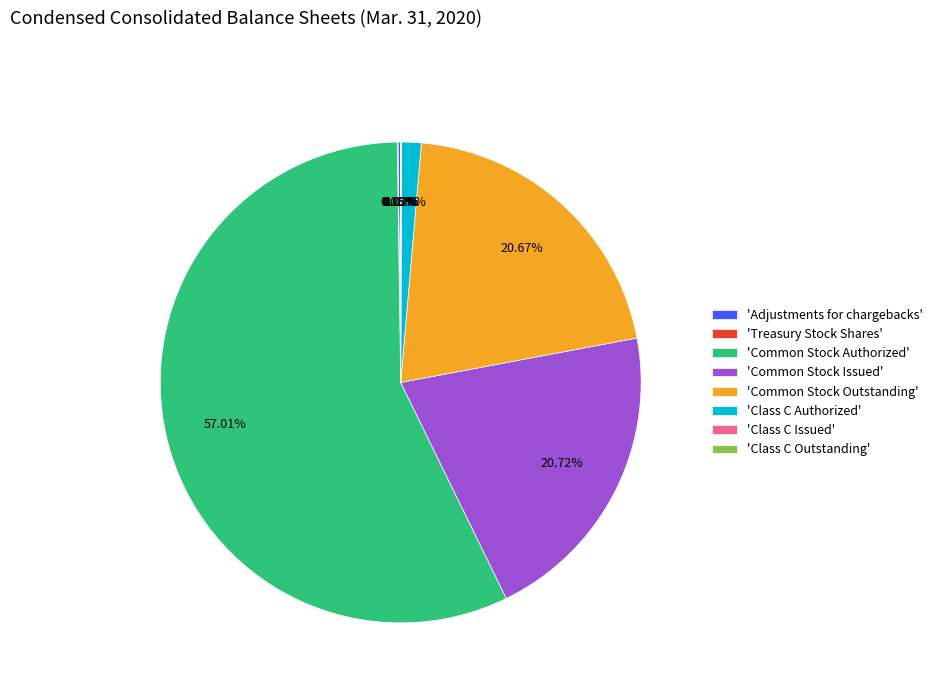

Is there a majority slice in this chart?

Yes